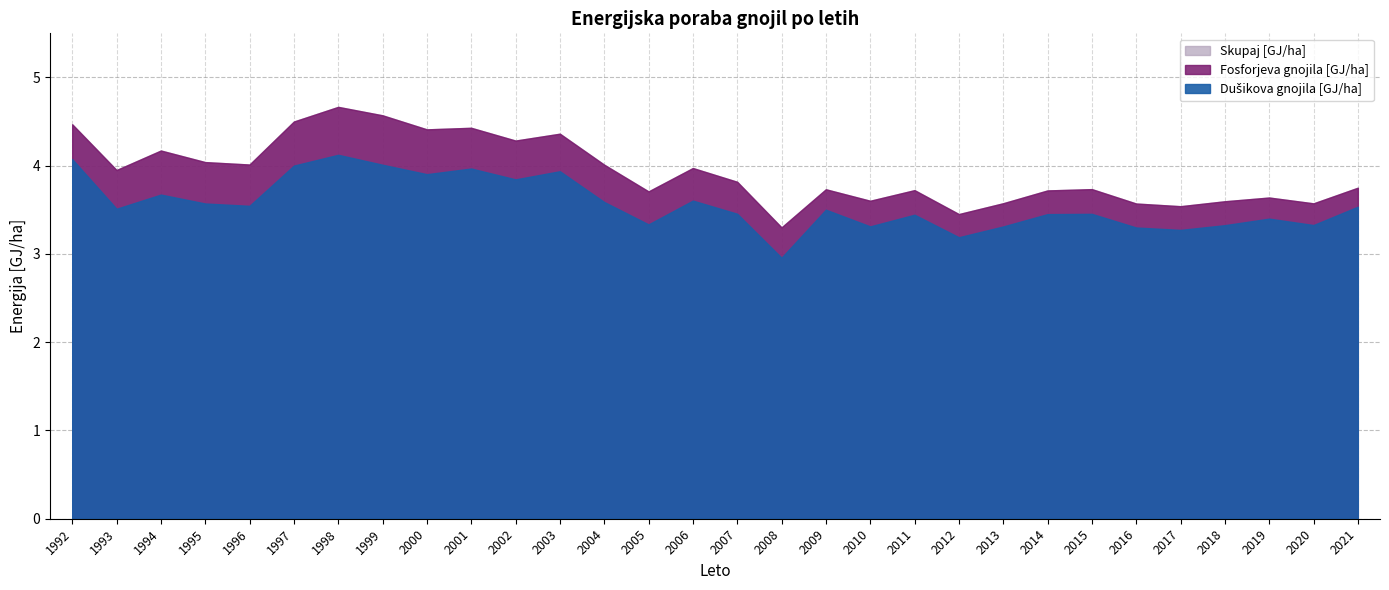

What are all the series names shown in the legend?

Dušikova gnojila [GJ/ha], Fosforjeva gnojila [GJ/ha], Skupaj [GJ/ha]